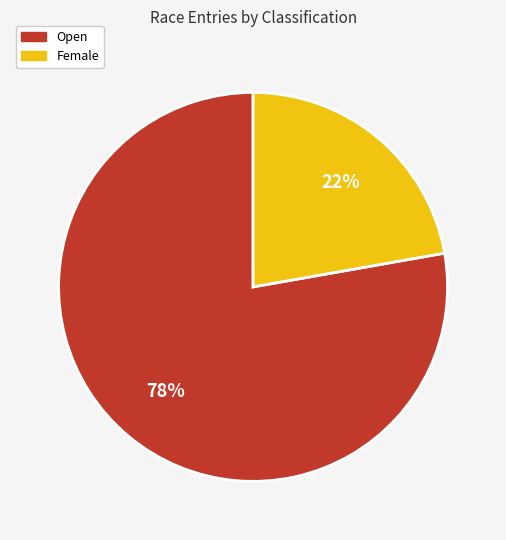

Is there a majority slice in this chart?

Yes